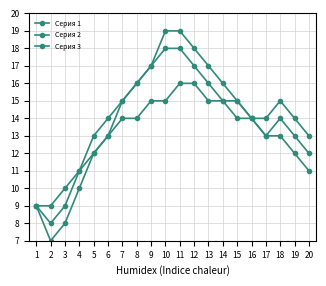

Is this an area chart (filled region under the line)?

No